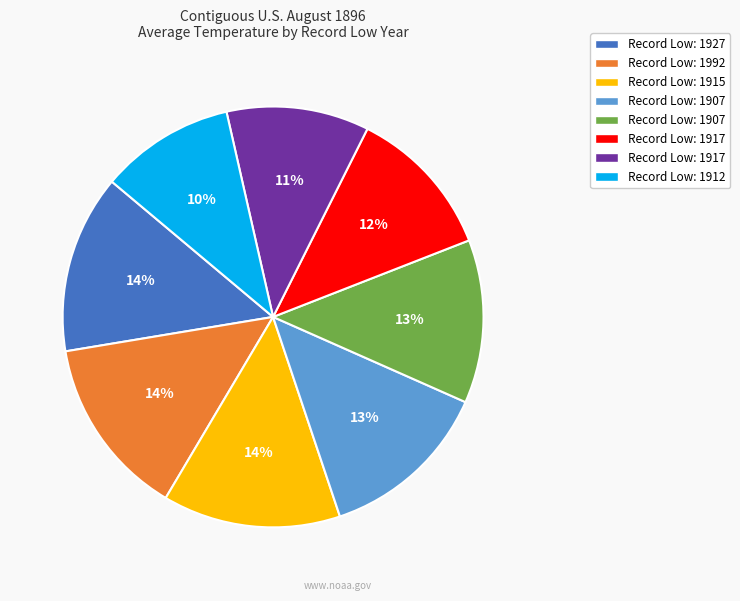

Is there any slice that represents more than half of the pie?

No